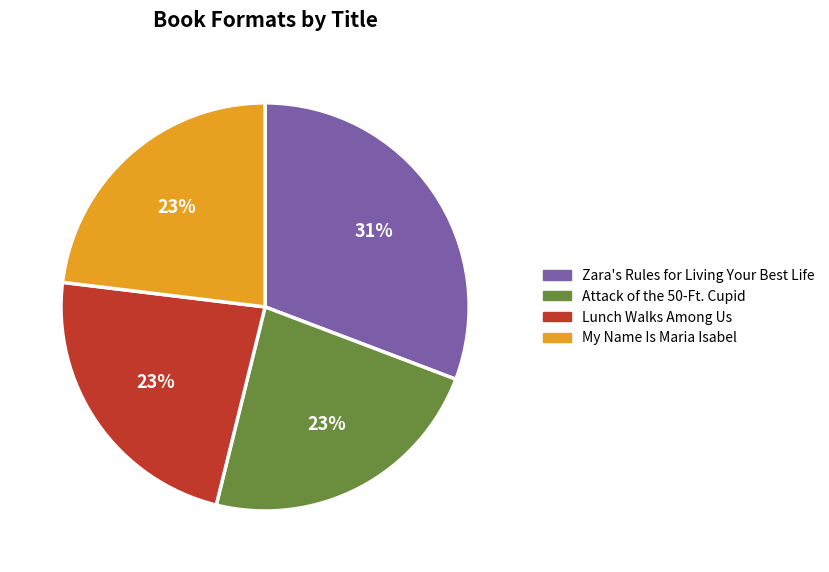

To the nearest percent, what portion does Attack of the 50-Ft. Cupid represent?

23%